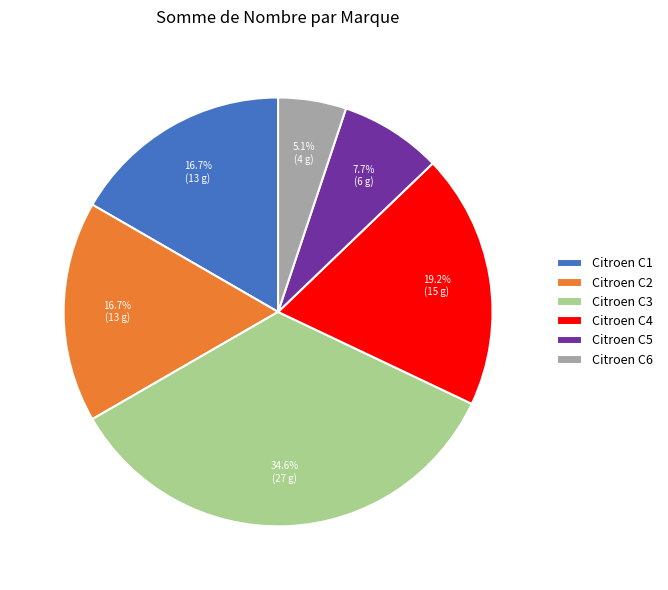

Is it true that Citroen C2 is 17% of the pie?

True